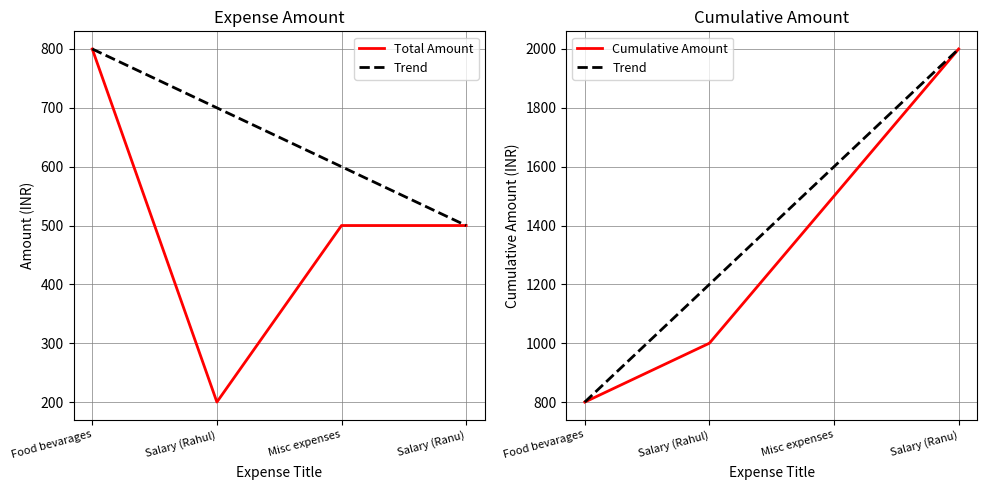

True or false: Trend has a value of 218 at Food bevarages.

False